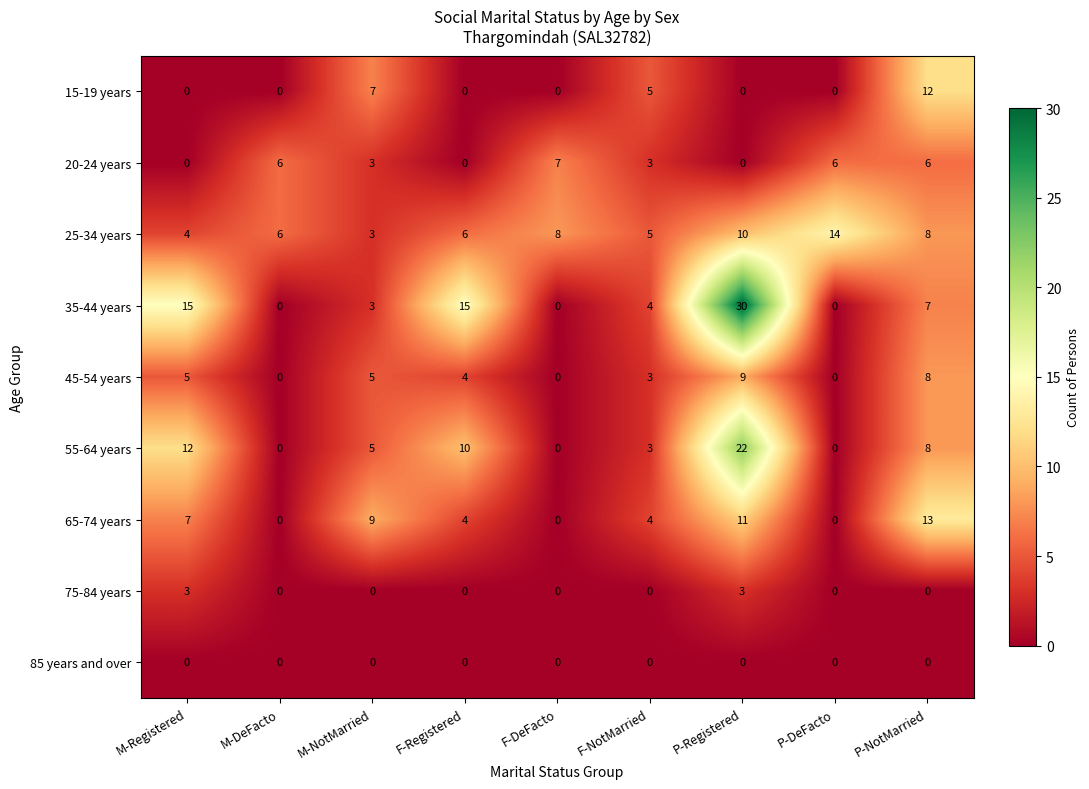

Which category has the highest value across all series?

P-Registered